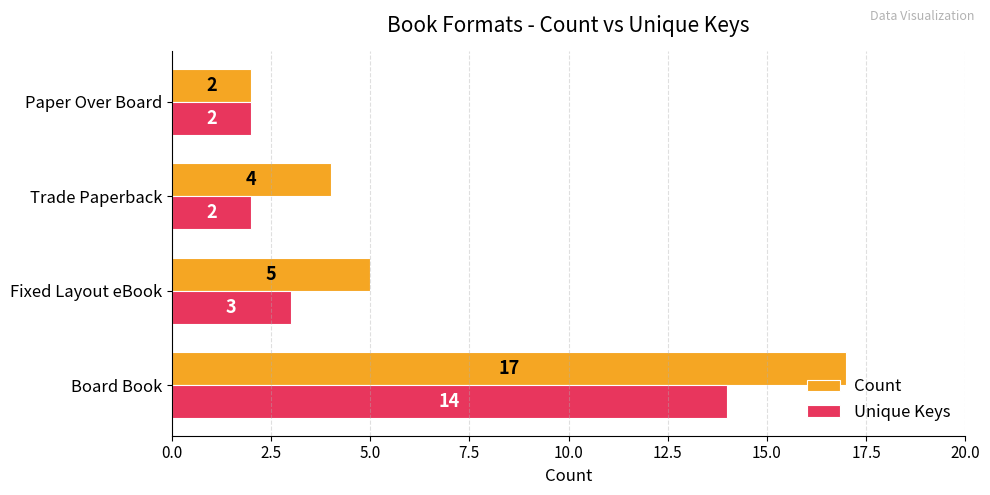

What is the average value of the Count series?

7